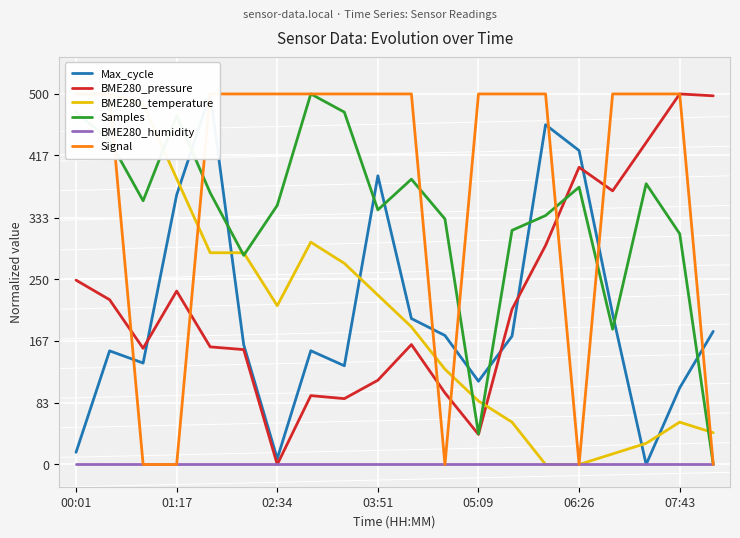

How many series are shown in this chart?

6